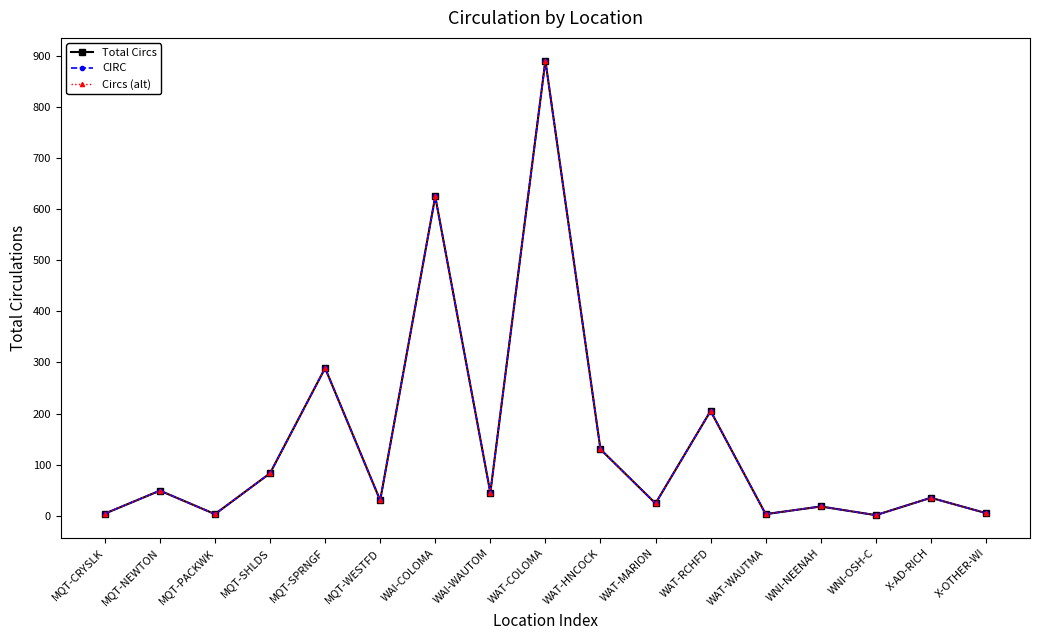

What is the sum of the Circs (alt) values at WNI-NEENAH and X-OTHER-WI?

23